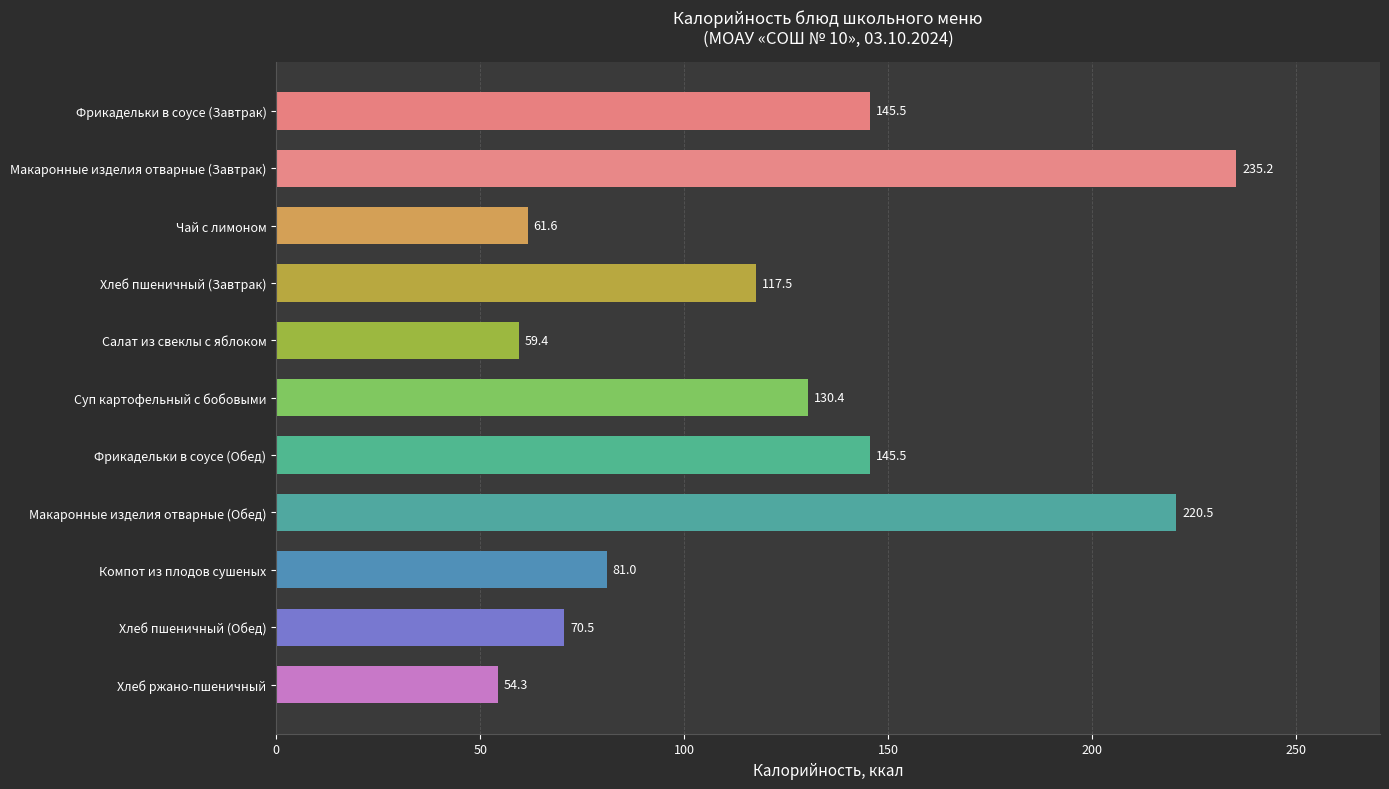

What position from the top is Хлеб ржано-пшеничный?

11